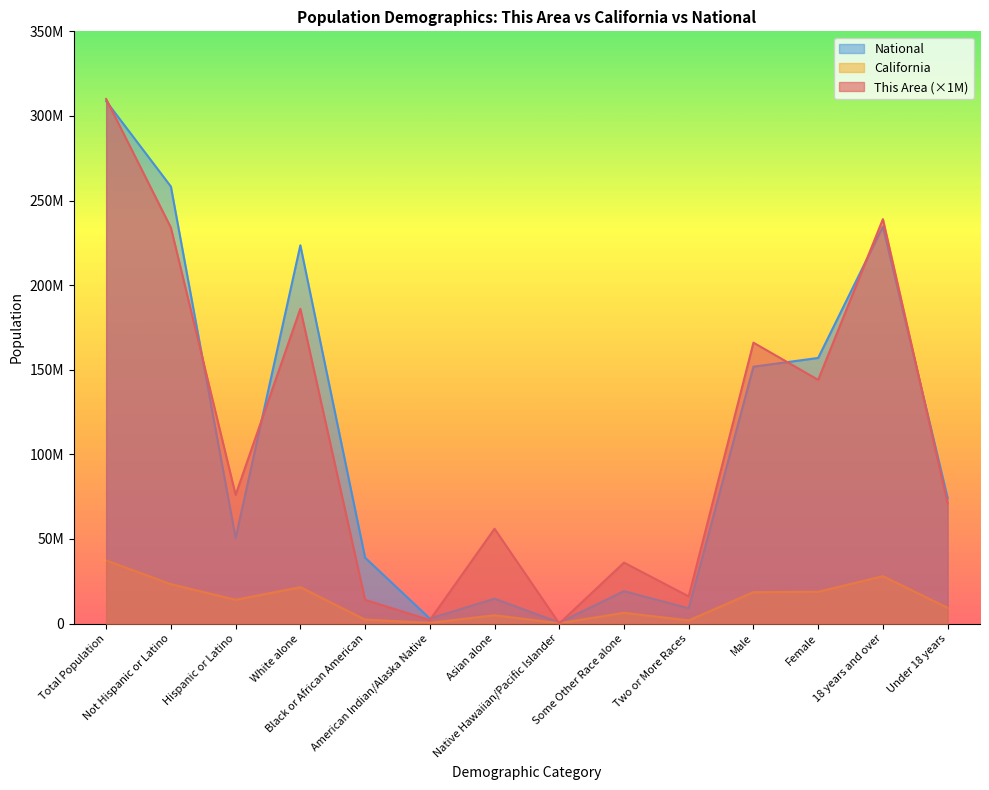

List the series in order of their peak value, highest first.

This Area, National, California